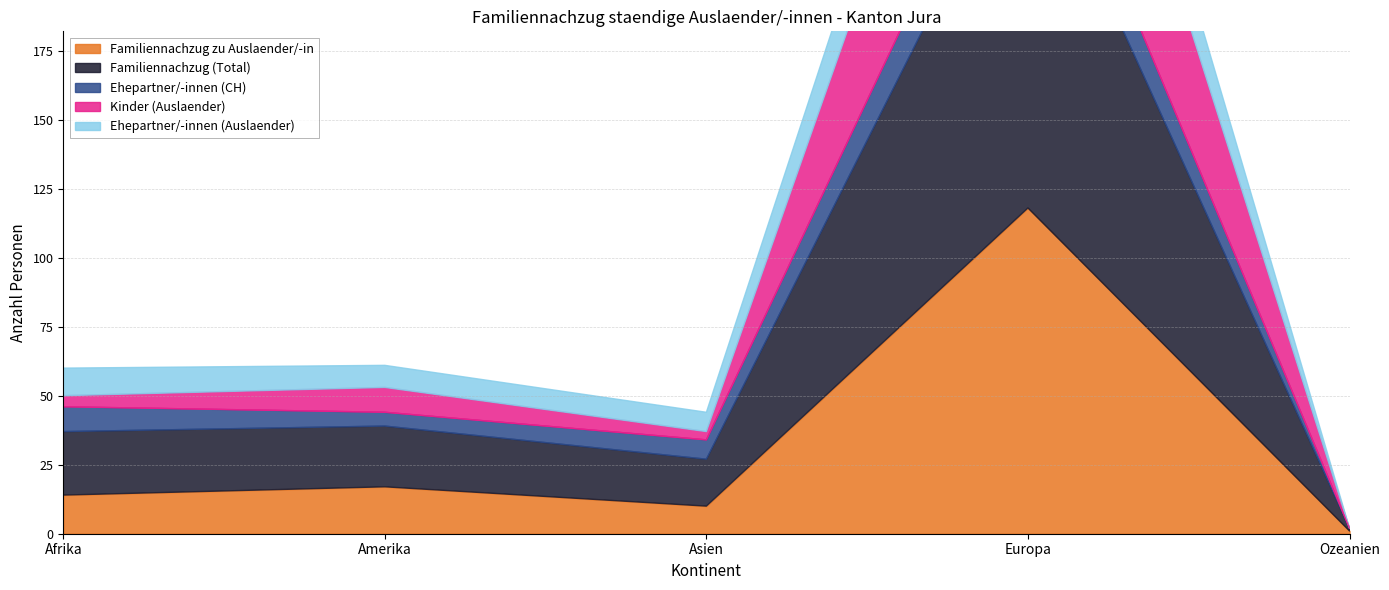

Which label corresponds to the largest value in the chart?

Europa